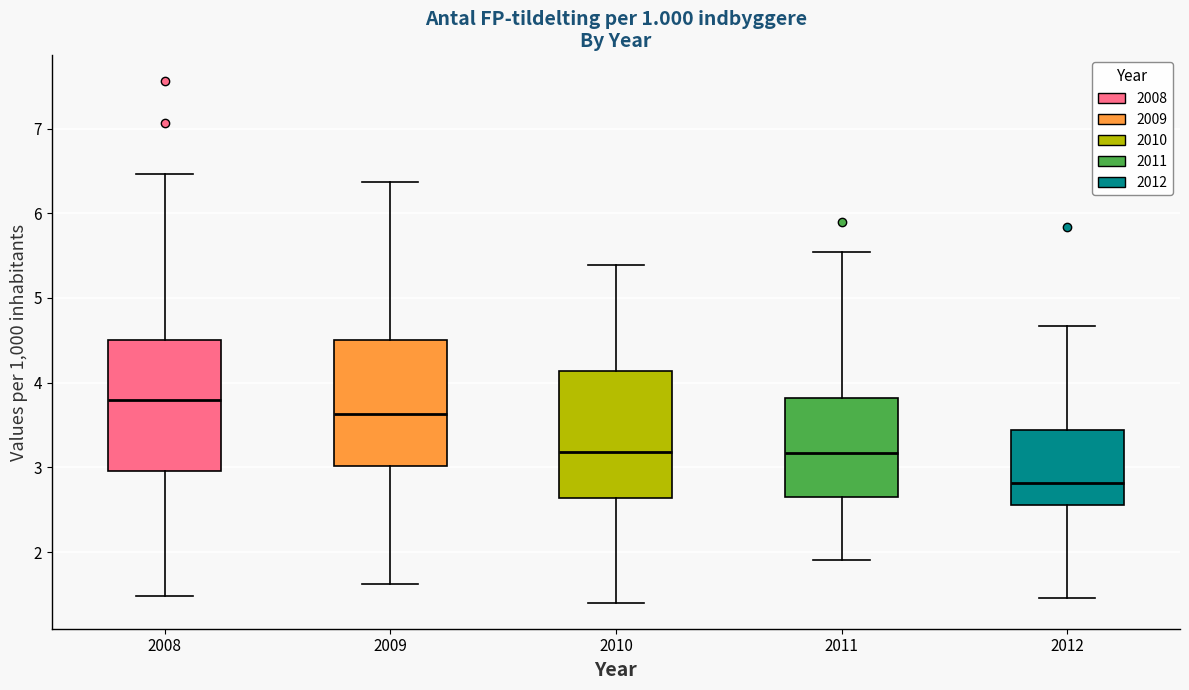

Which box's median line is the highest?

2008